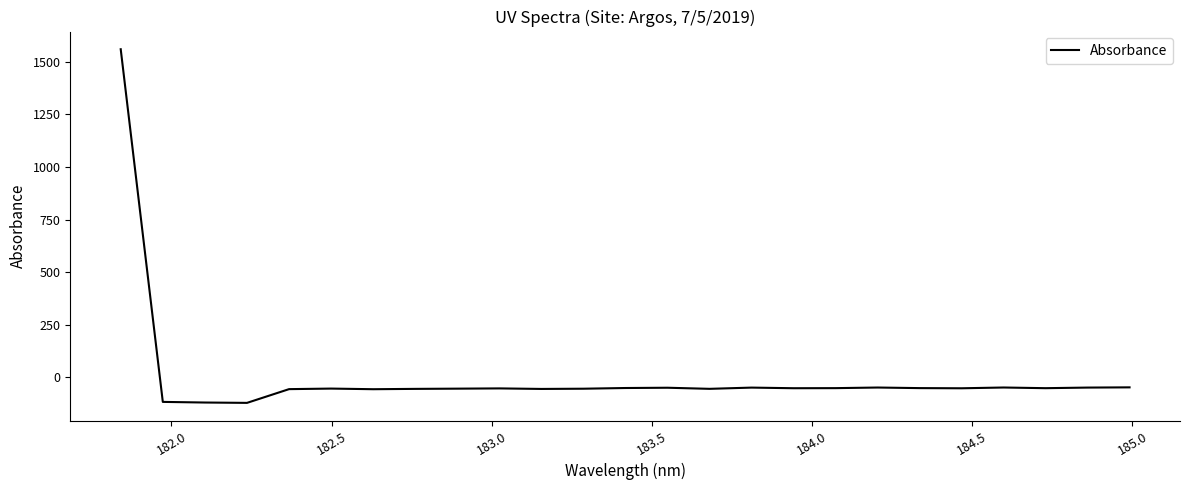

What is the difference between the maximum and minimum values?

1681.5